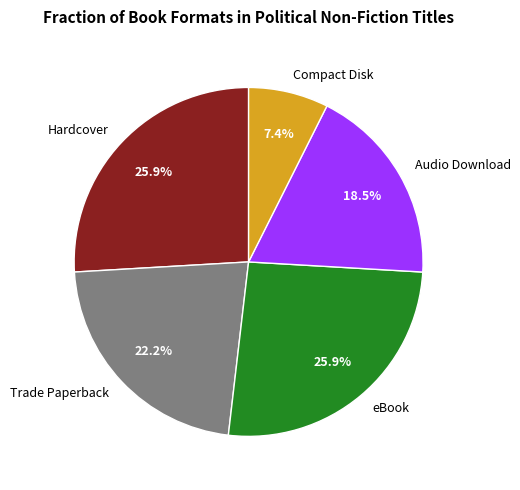

Combined, do eBook and Trade Paperback account for over 50%?

No